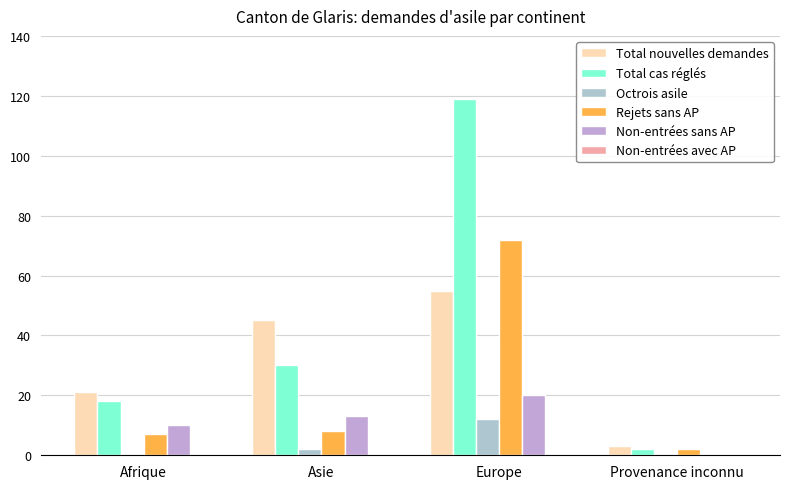

Are the bars horizontal?

No